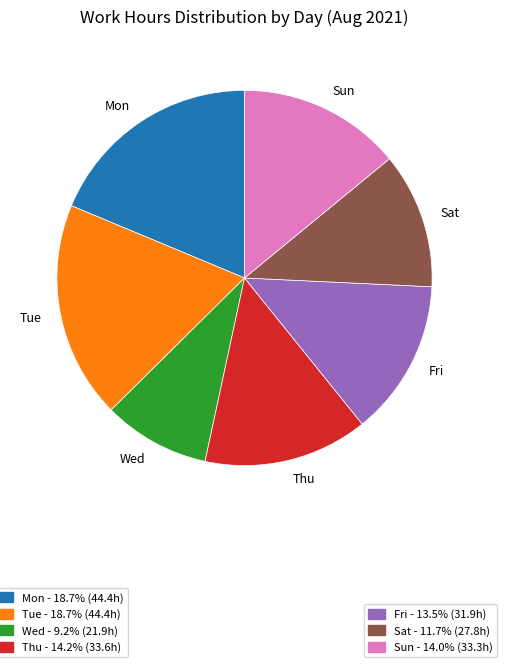

Approximately how many times larger is the value at Mon compared to Sat?

1.6